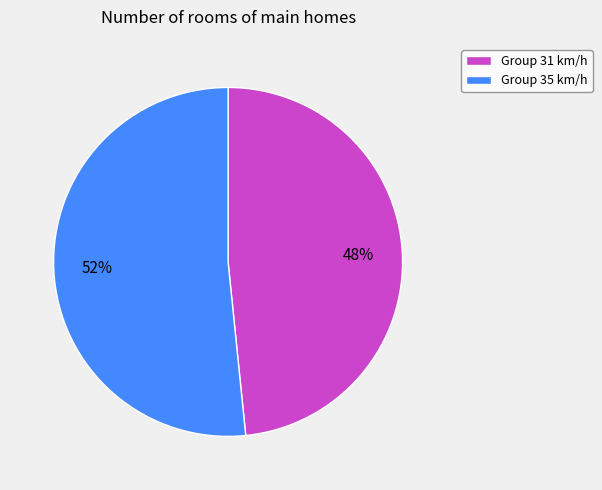

Count the number of slices in the pie.

2